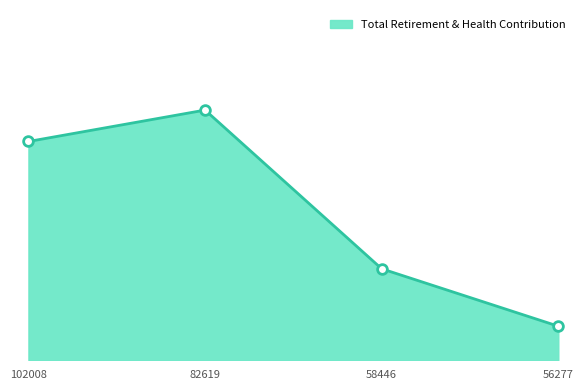

Reading right to left, list all the values displayed in this chart.

4373	11741	32108	28077